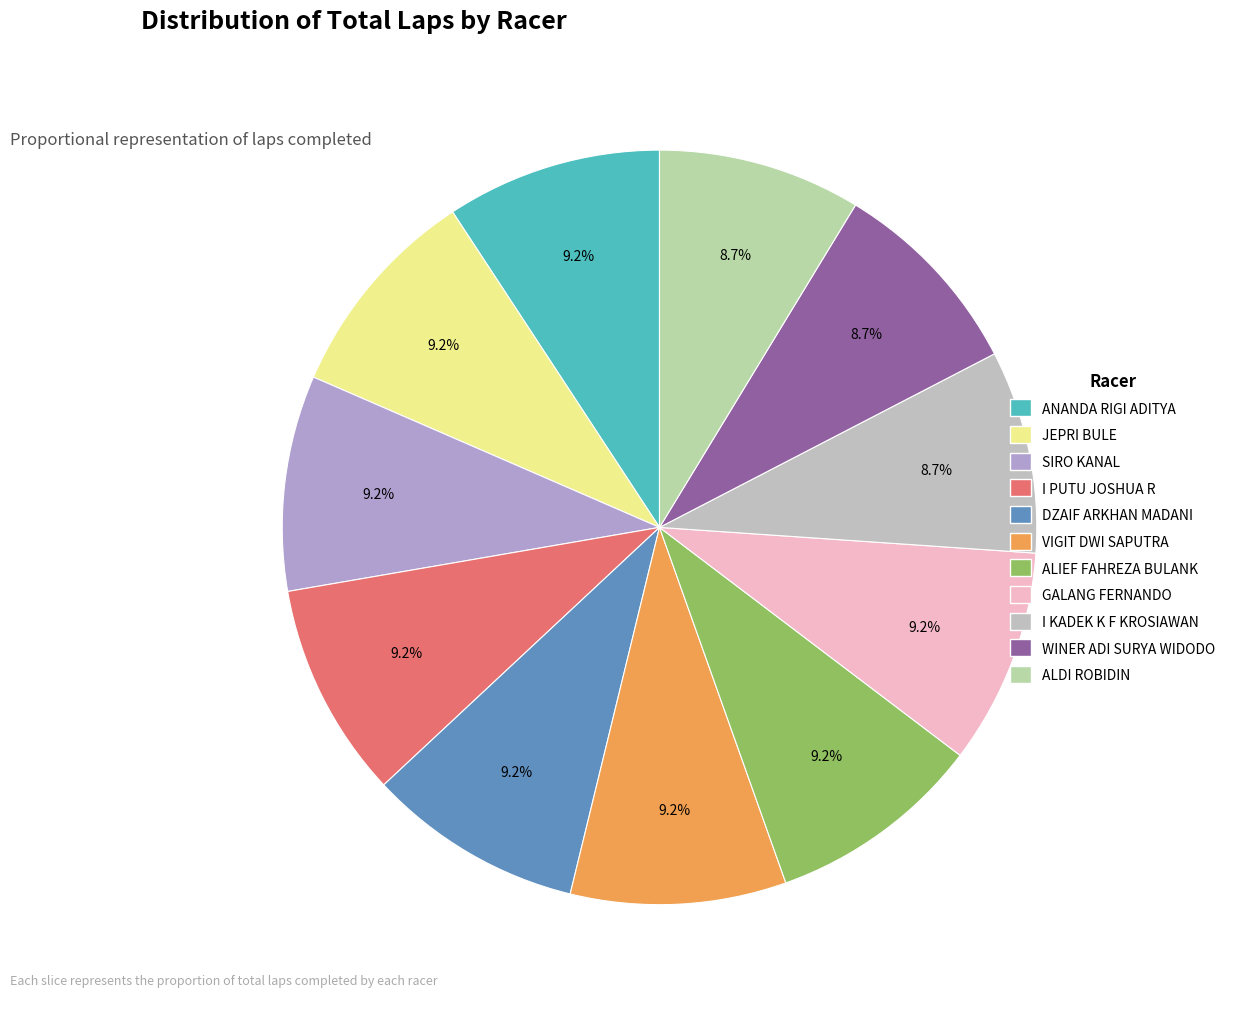

To the nearest percent, what portion does I PUTU JOSHUA R represent?

9%